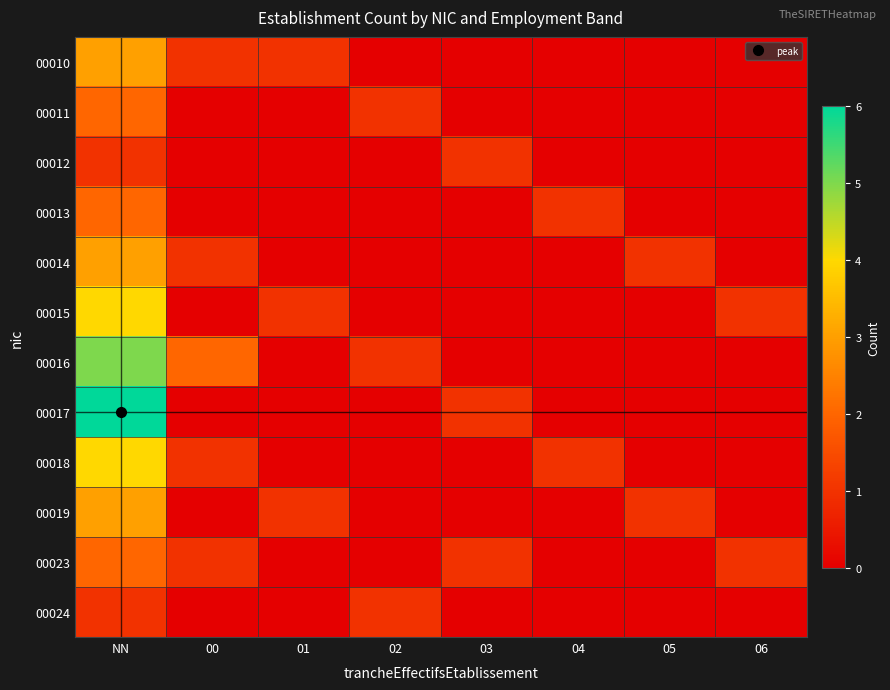

Which category has the highest value across all series?

NN